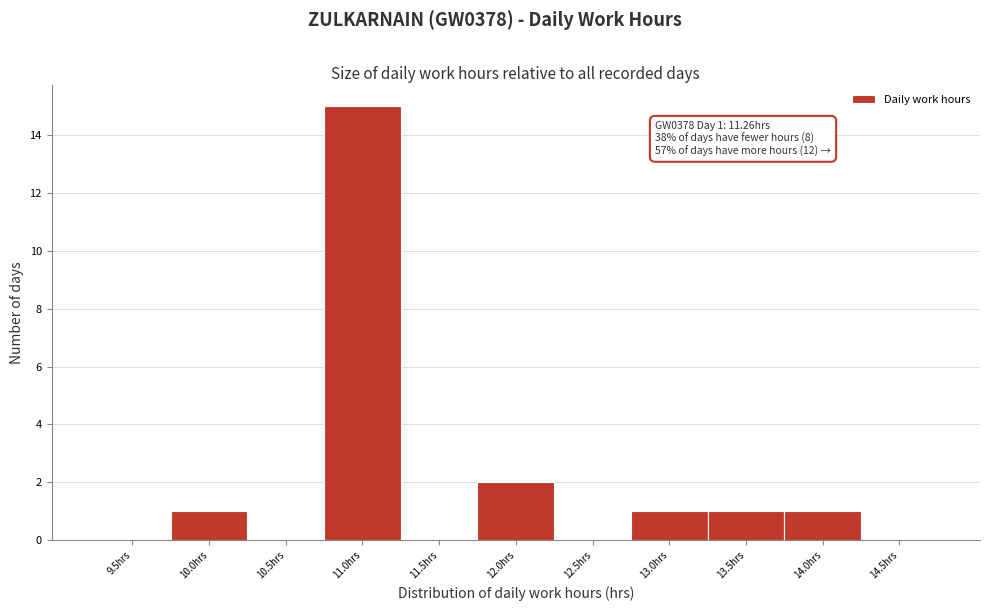

Reading right to left, what are all the values shown in this chart?

14.5hrs=0	14.0hrs=1	13.5hrs=1	13.0hrs=1	12.5hrs=0	12.0hrs=2	11.5hrs=0	11.0hrs=15	10.5hrs=0	10.0hrs=1	9.5hrs=0